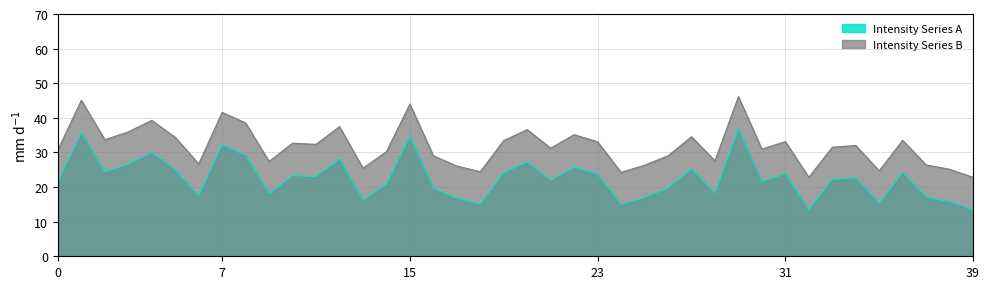

List the series in order of their peak value, highest first.

Intensity Series B, Intensity Series A